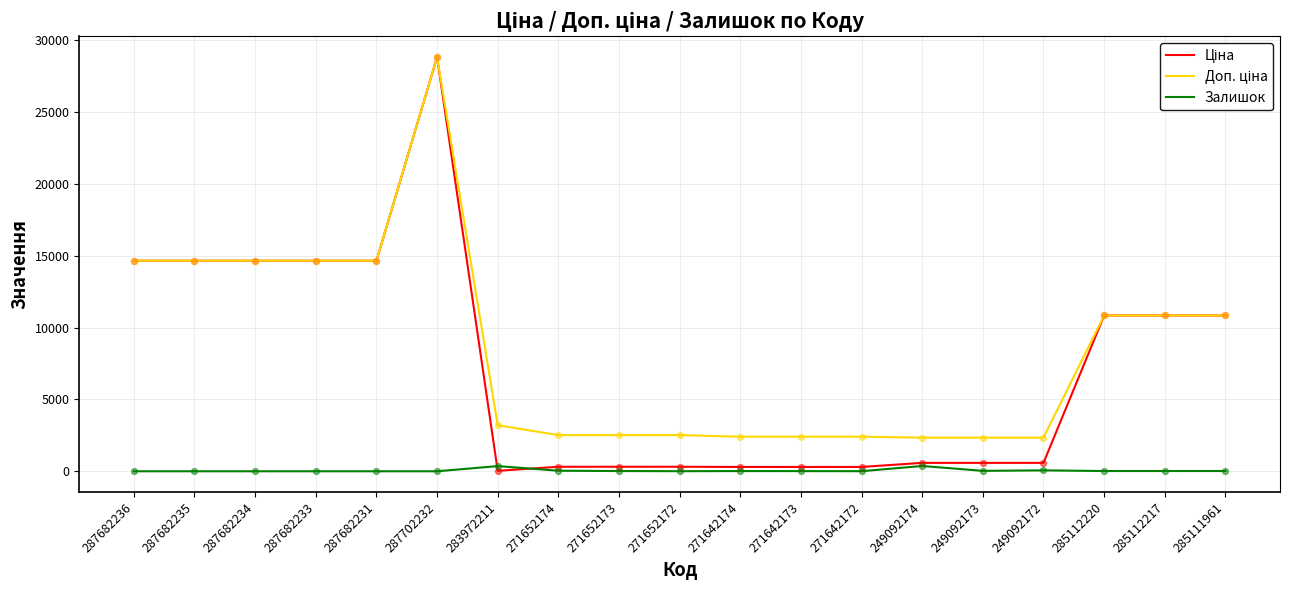

At which category is the sum across all series the highest?

287702232